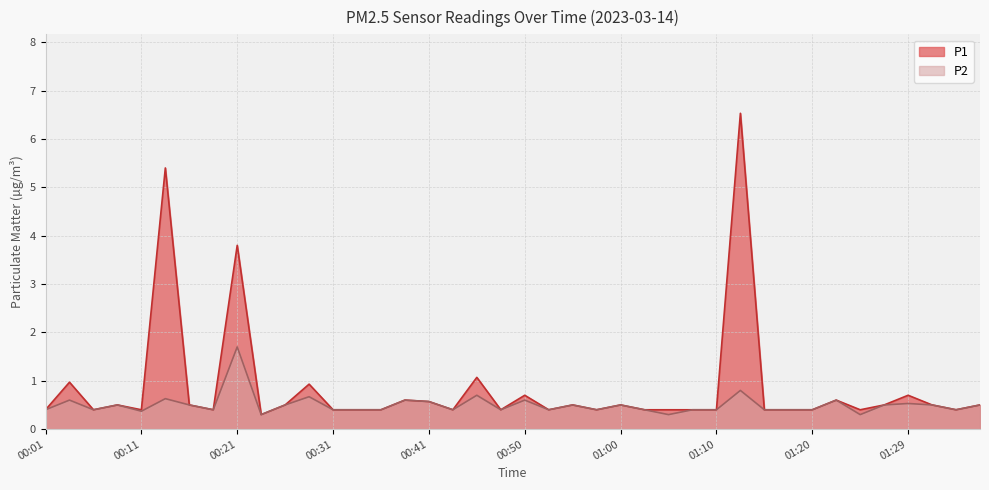

At which category does the chart reach its minimum across all series?

00:23